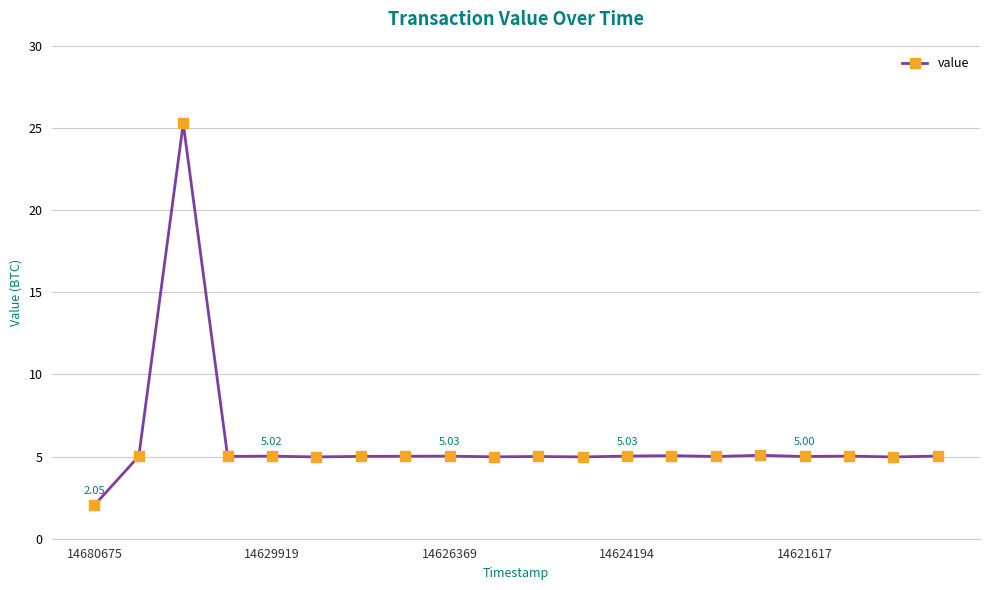

What is the difference between the second highest and minimum values?

3.0